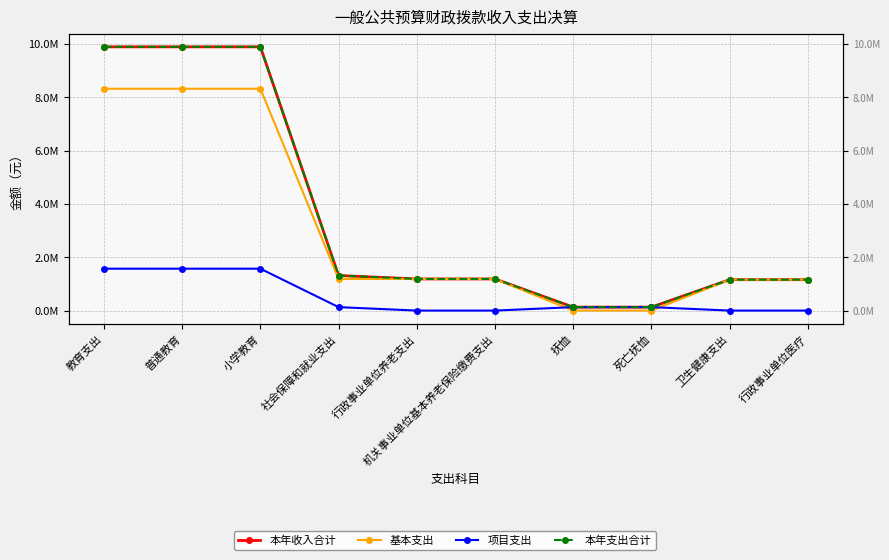

Rank the categories by 本年收入合计 value from lowest to highest.

抚恤, 死亡抚恤, 卫生健康支出, 行政事业单位医疗, 行政事业单位养老支出, 机关事业单位基本养老保险缴费支出, 社会保障和就业支出, 教育支出, 普通教育, 小学教育